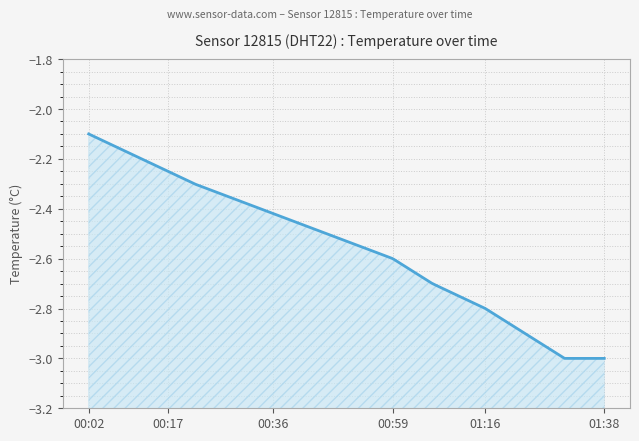

How many series are shown in this chart?

1